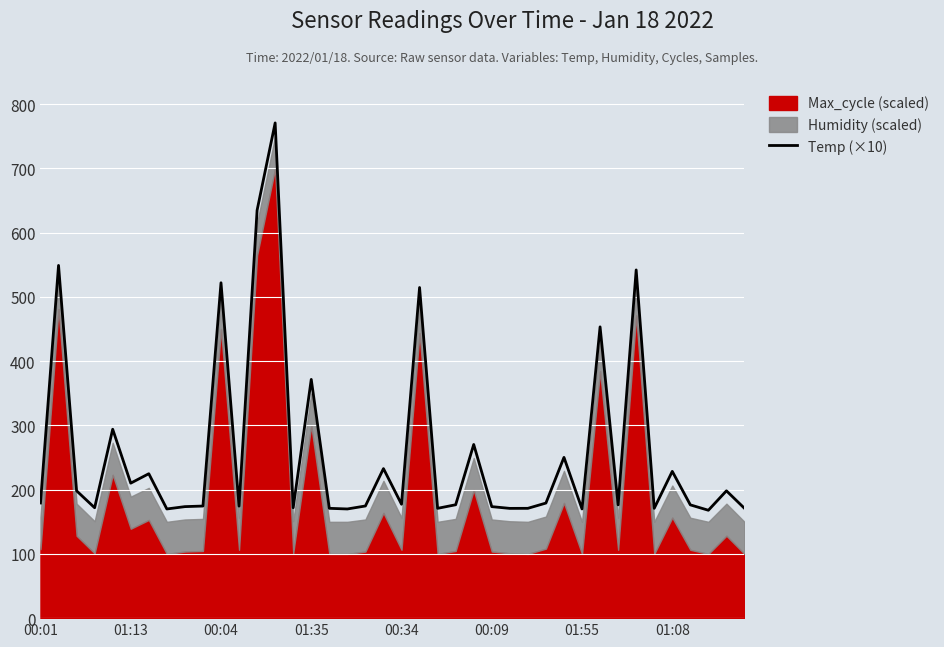

What is the smallest value displayed?

167.9